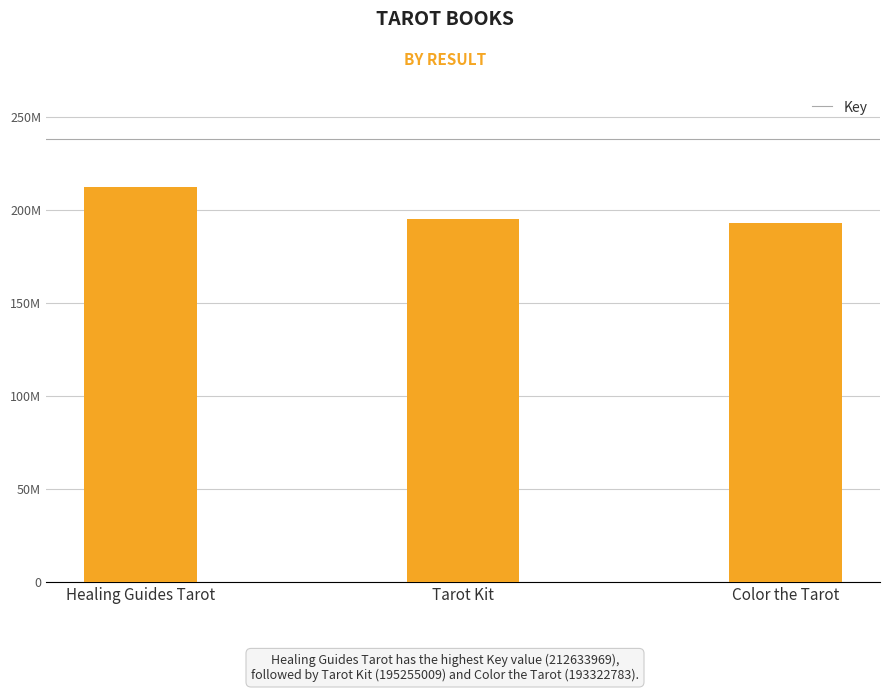

What is the average value?

200403920